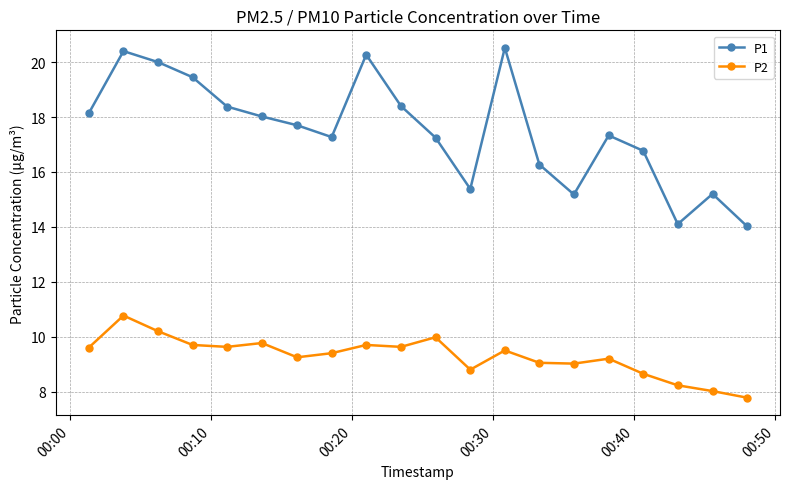

Which series has the largest total across all categories?

P1